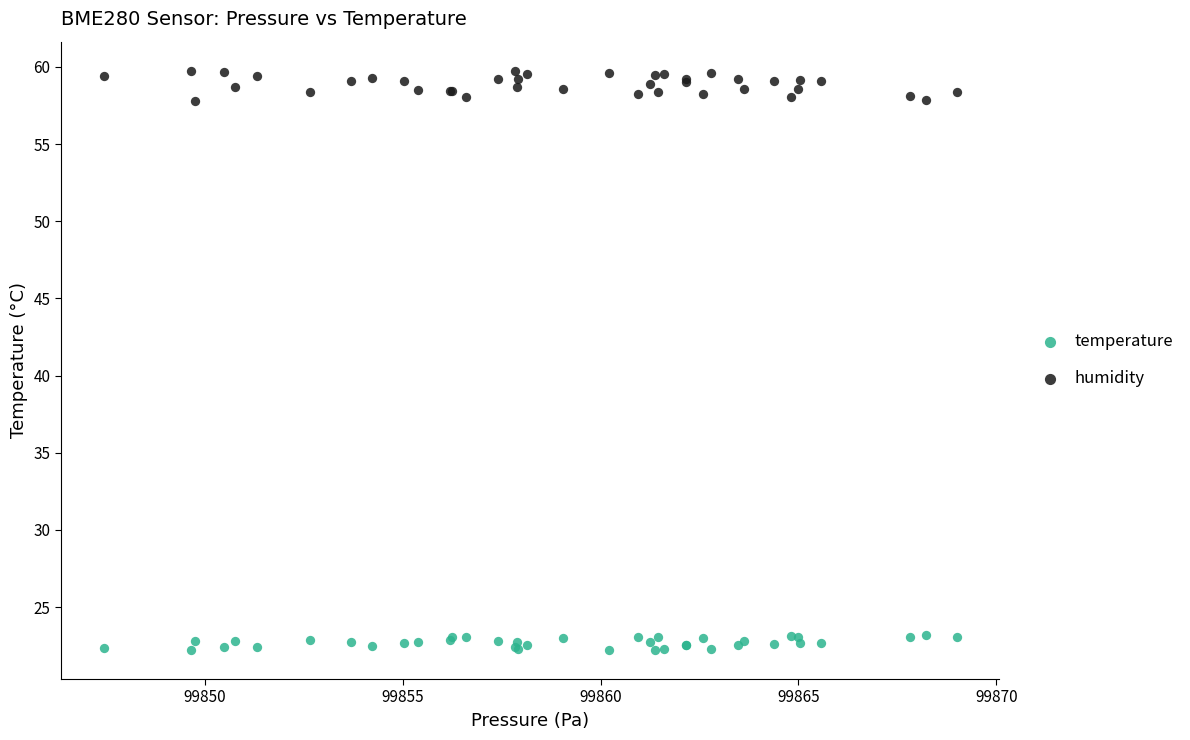

Which series has the largest Y range (max minus min)?

humidity